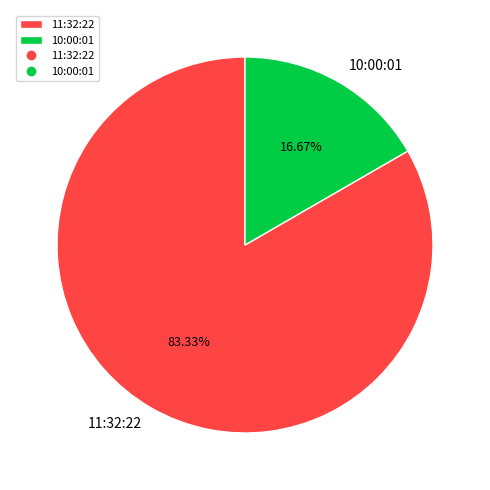

Does any single category account for the majority?

Yes